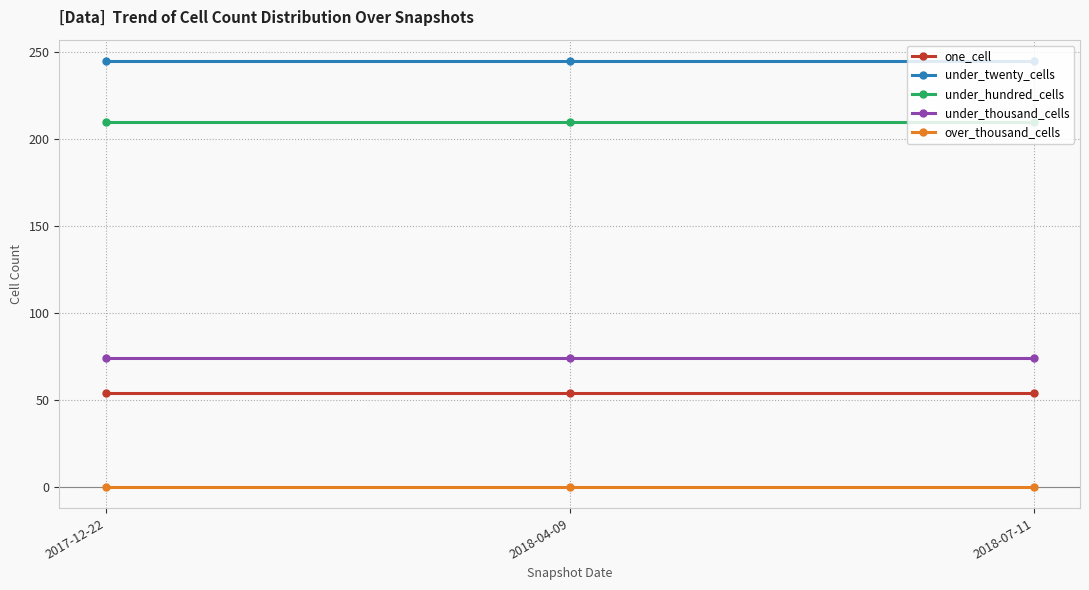

Reading right to left, extract all data points from this chart.

one_cell: 54	54	54
under_twenty_cells: 245	245	245
under_hundred_cells: 210	210	210
under_thousand_cells: 74	74	74
over_thousand_cells: 0	0	0